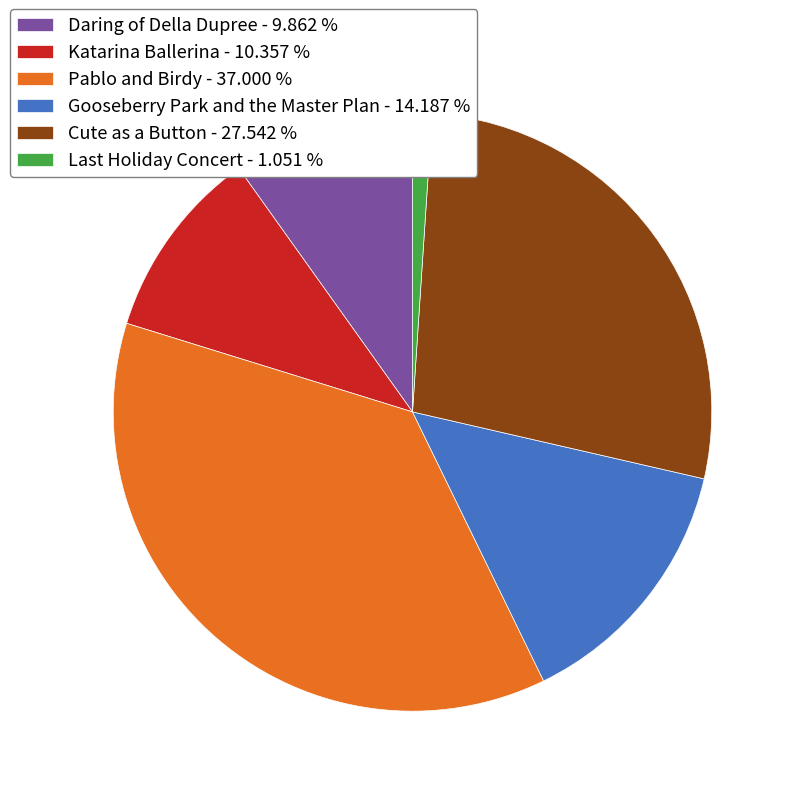

Is there a majority slice in this chart?

No